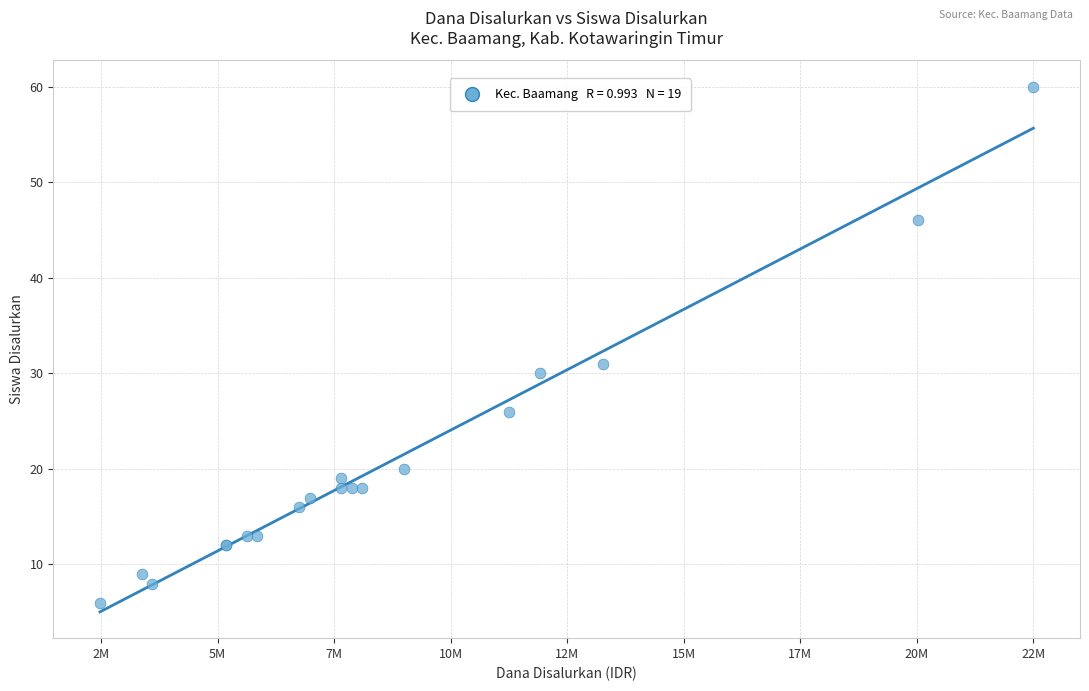

What Y value in the scatter plot is closest to 33?

31